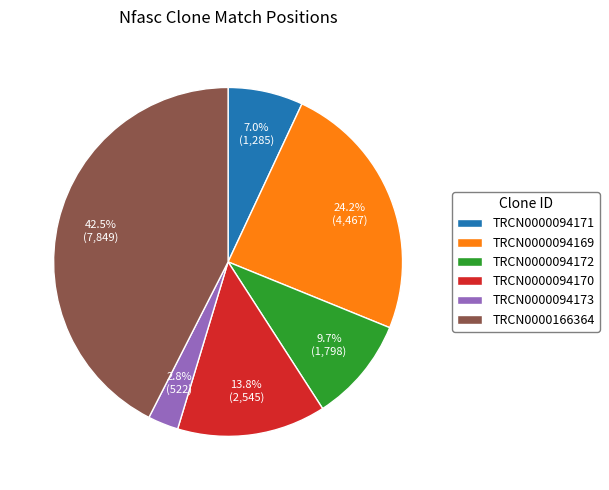

The TRCN0000094173 slice represents 3% of the pie. True or false?

True